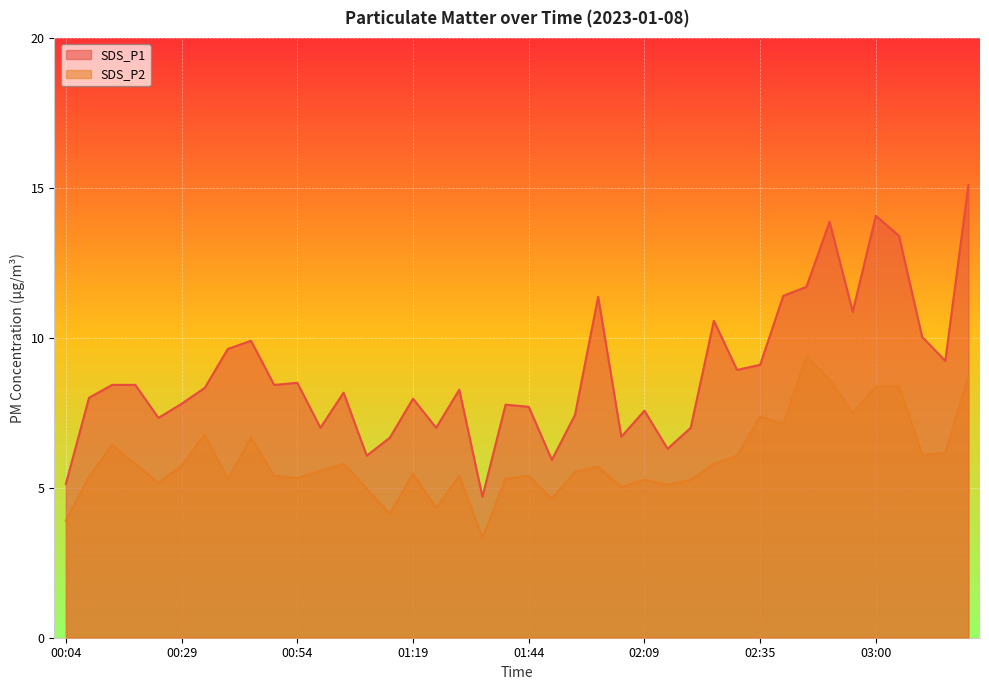

Which category has the lowest value across all series?

01:34